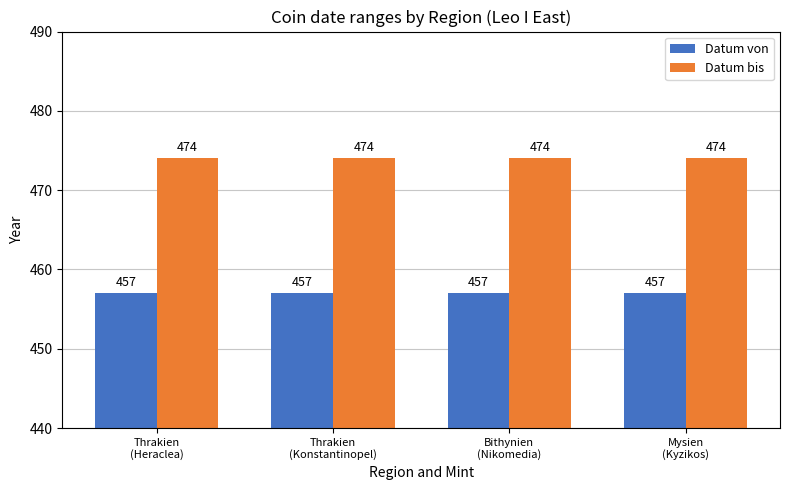

What is the spread (max minus min) of values at Thrakien
(Heraclea)?

17